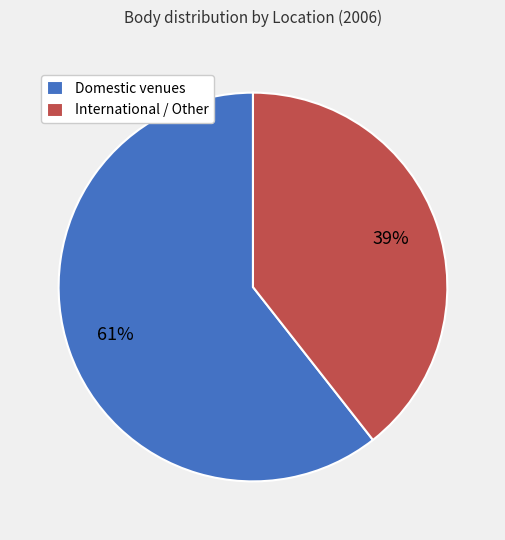

Between Domestic venues and International / Other, which is larger?

Domestic venues